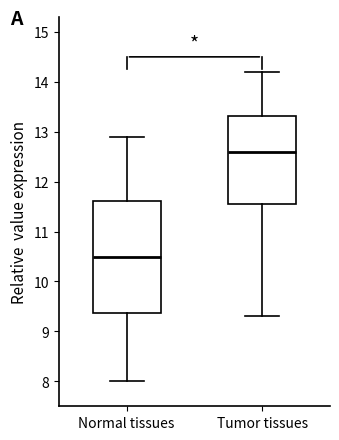

Reading left to right, read every box against the y-axis: the position of its median line, the range the box covers, and the ends of its whiskers. The values are not printed on the chart, so give them approximately, as read against the axis.

Normal tissues: median 10.5, box 9.4 to 11.6, whiskers 8.0 to 12.9
Tumor tissues: median 12.6, box 11.6 to 13.3, whiskers 9.3 to 14.2